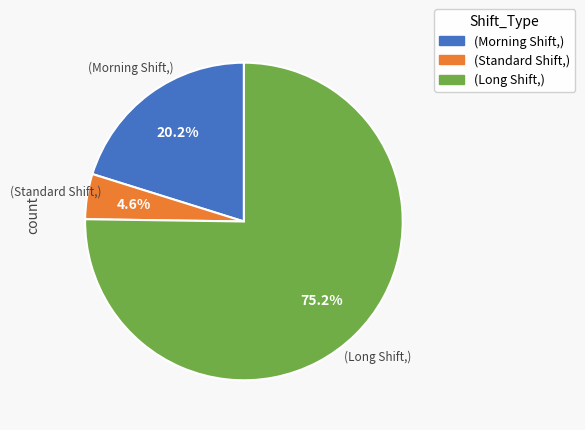

Is there any slice that represents more than half of the pie?

Yes